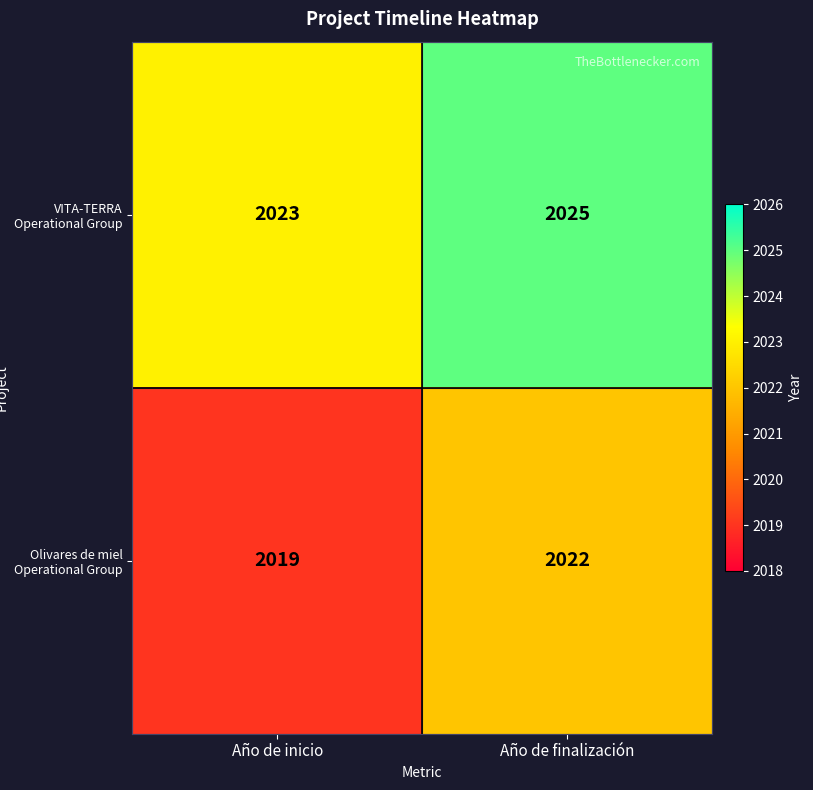

What is the sum of all Olivares de miel Operational Group values?

4041